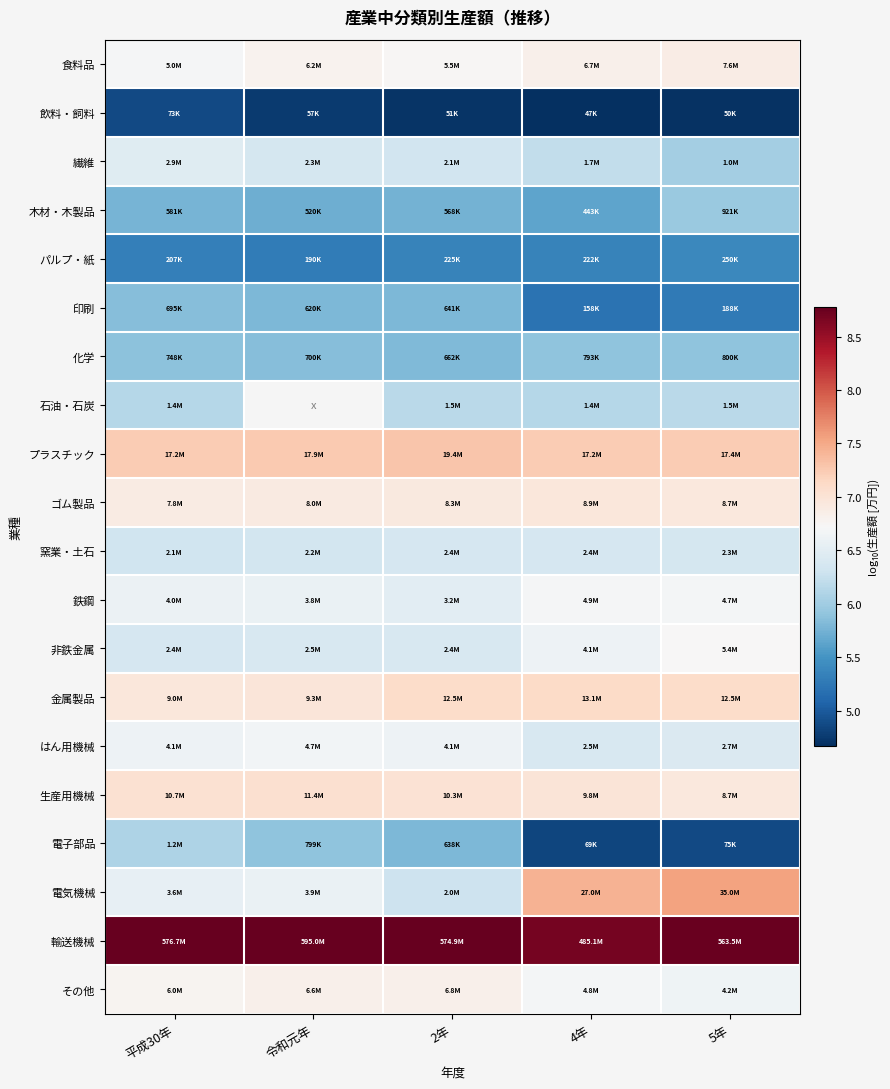

The value of 電気機械 at 5年 is 10.3. True or false?

False